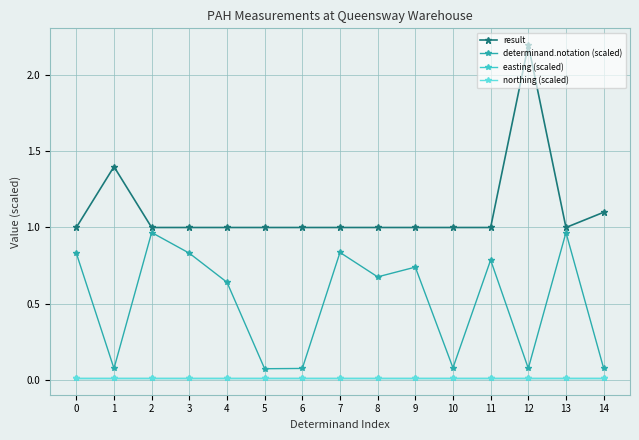

What is the sum of the result values at 13 and 3?

2.0